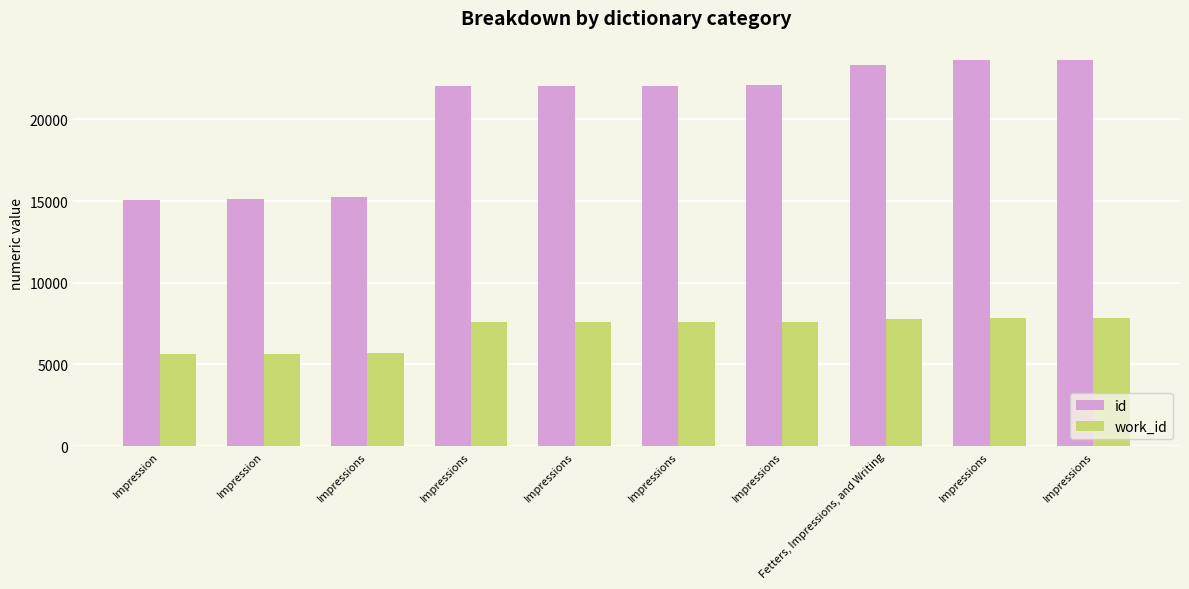

How many groups of bars are there?

10